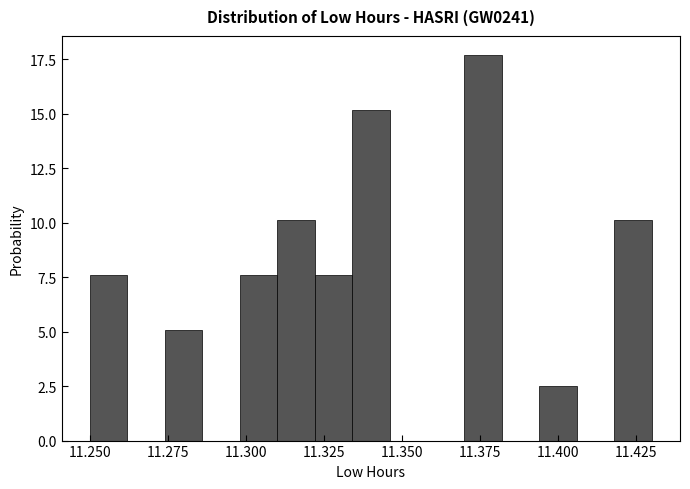

Around what value on the x-axis is the tallest bar? Give the approximate position of its centre, as read against the axis.

11.375